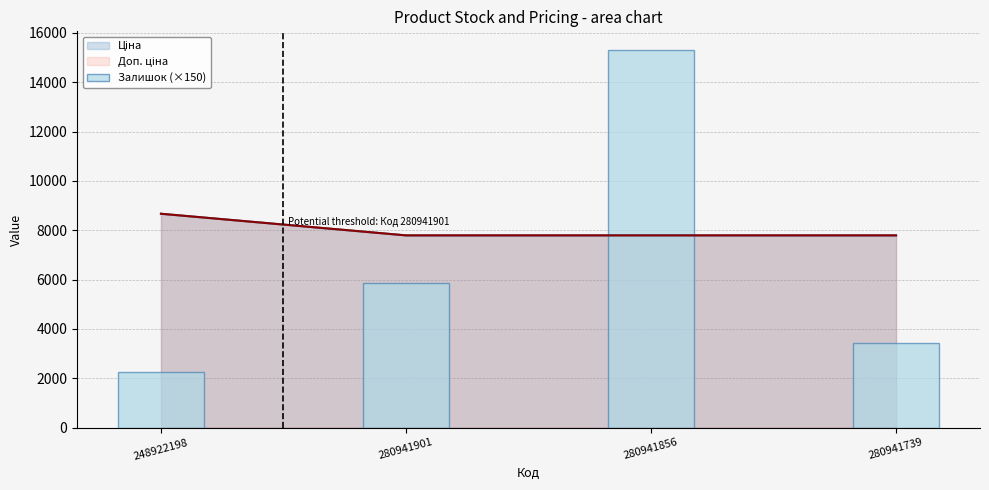

Does the chart contain stacked bars?

No